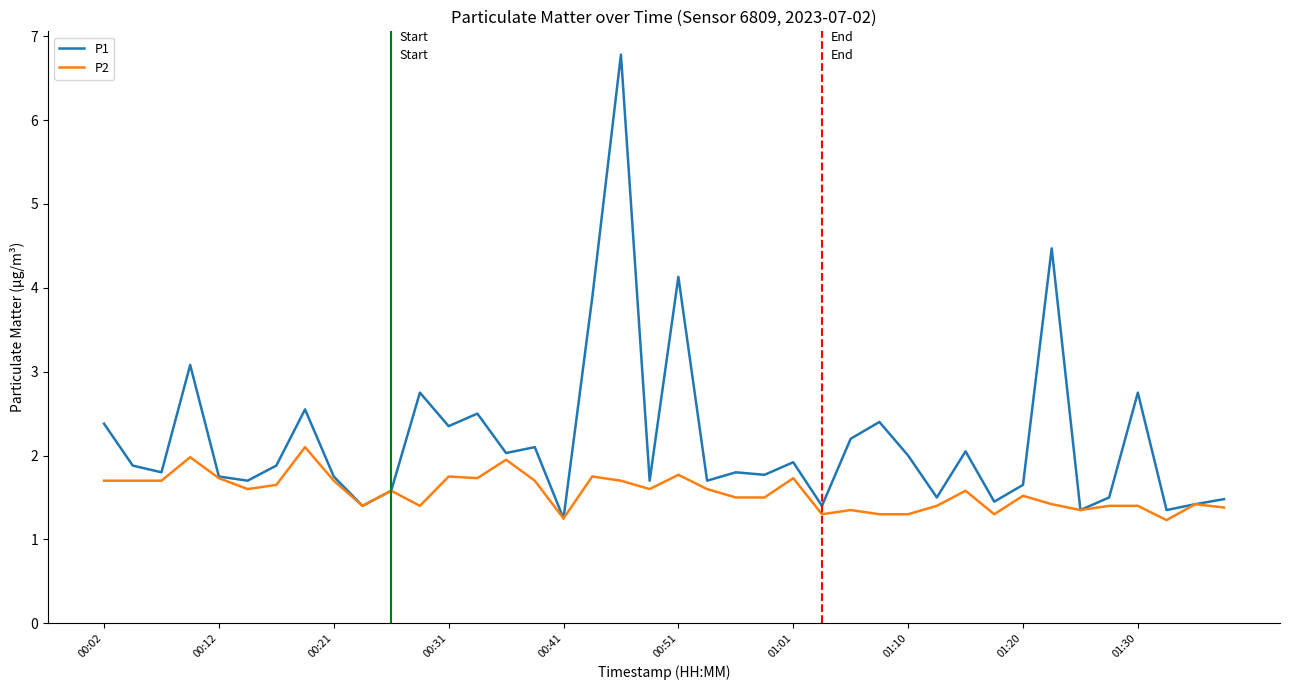

What is the sum of all P1 values?

87.4